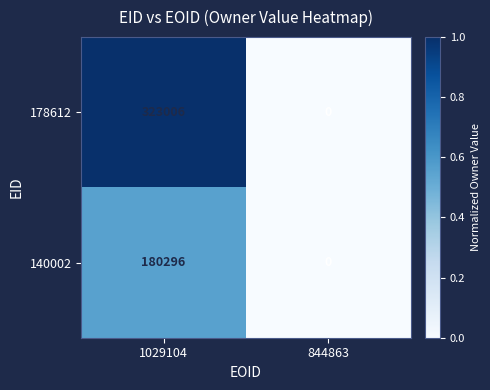

Rank the series by their average value, from highest to lowest.

178612, 140002